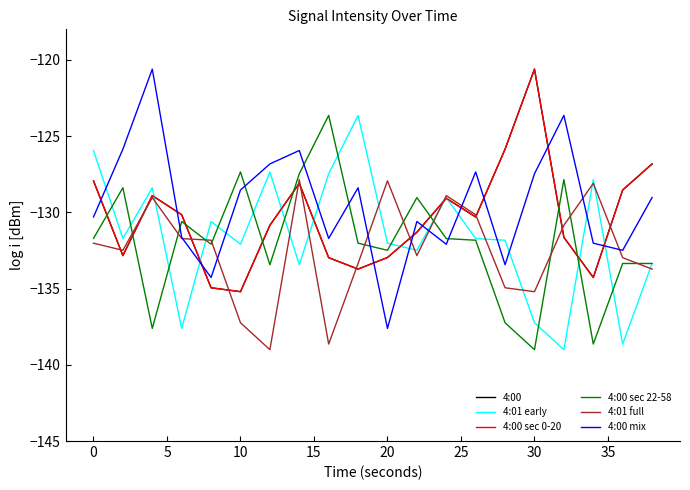

Which series has the largest total across all categories?

4:00 mix